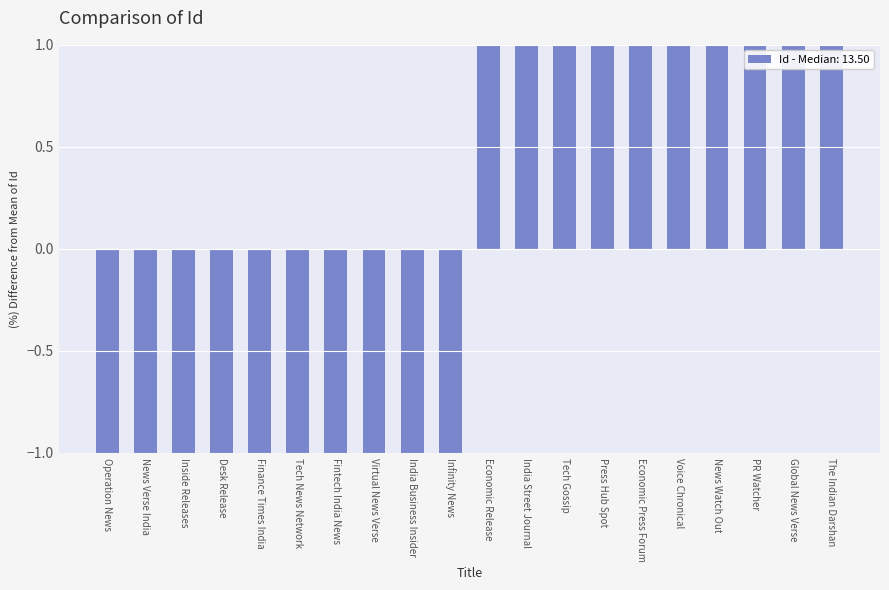

How many values are below zero?

10